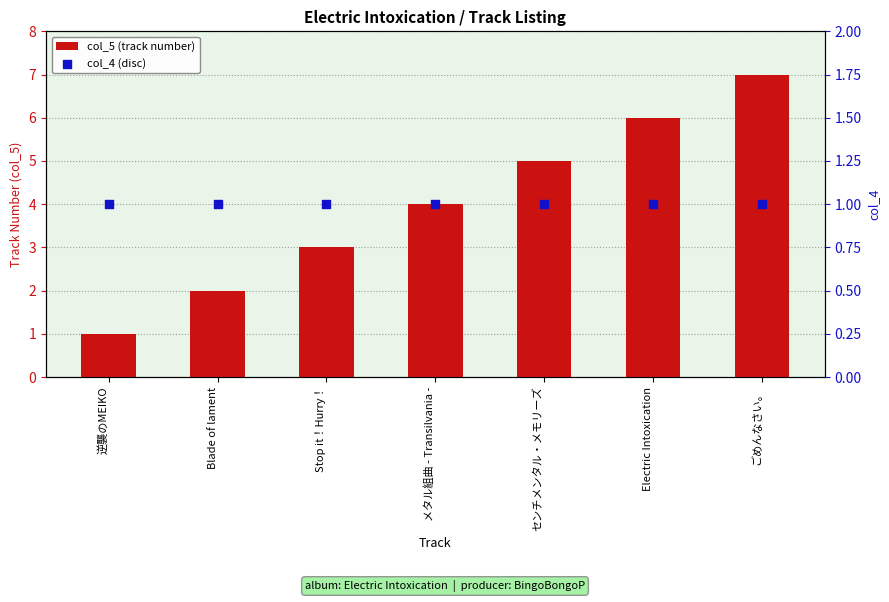

Which series reaches the maximum Y coordinate?

col_5 (track number)